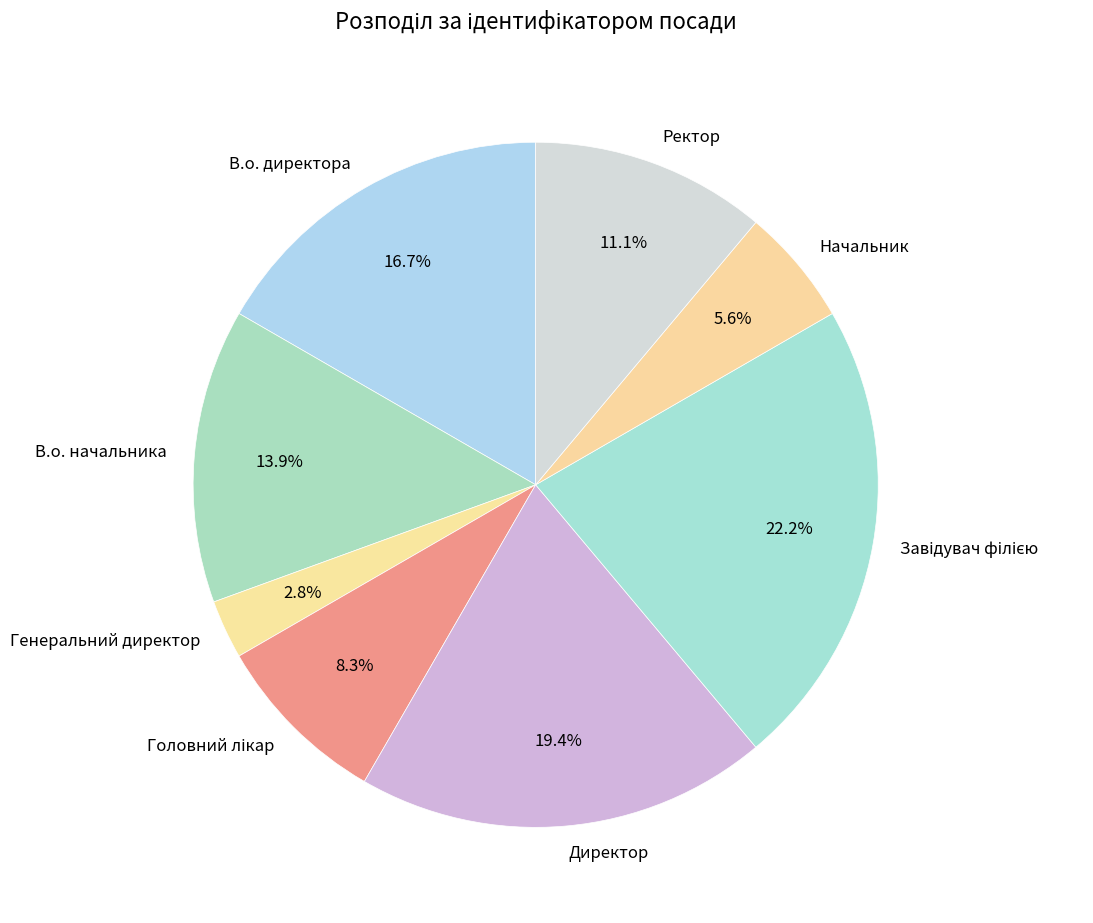

Which slice is the smallest?

Генеральний директор